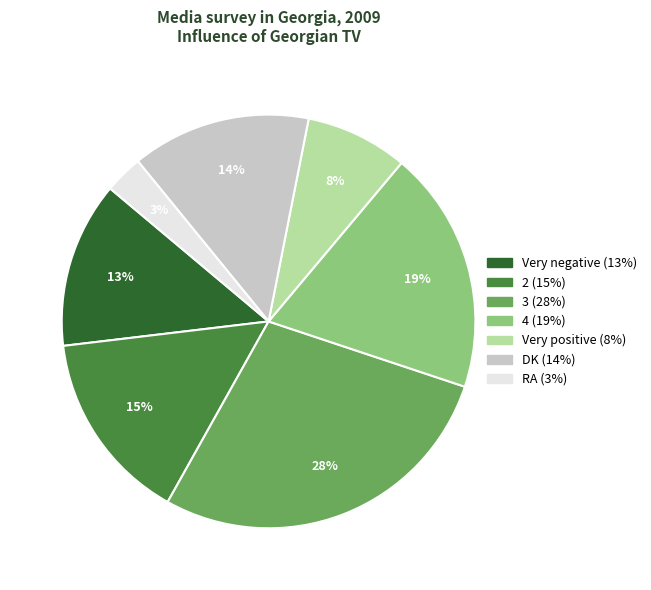

Is it true that 3 is 22% of the pie?

False